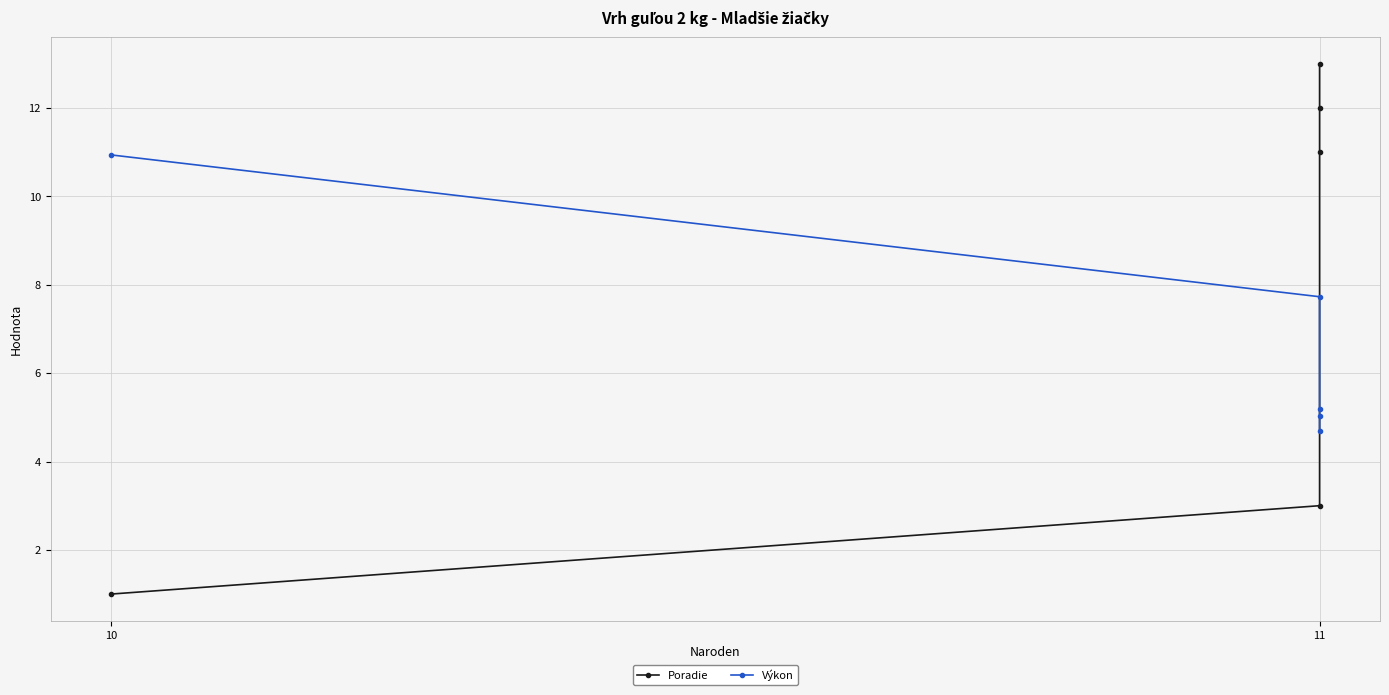

Reading right to left, what are all the values shown in this chart?

Poradie: 13.0	12.0	11.0	3.0	1.0
Výkon: 4.7	5.0	5.2	7.7	10.9